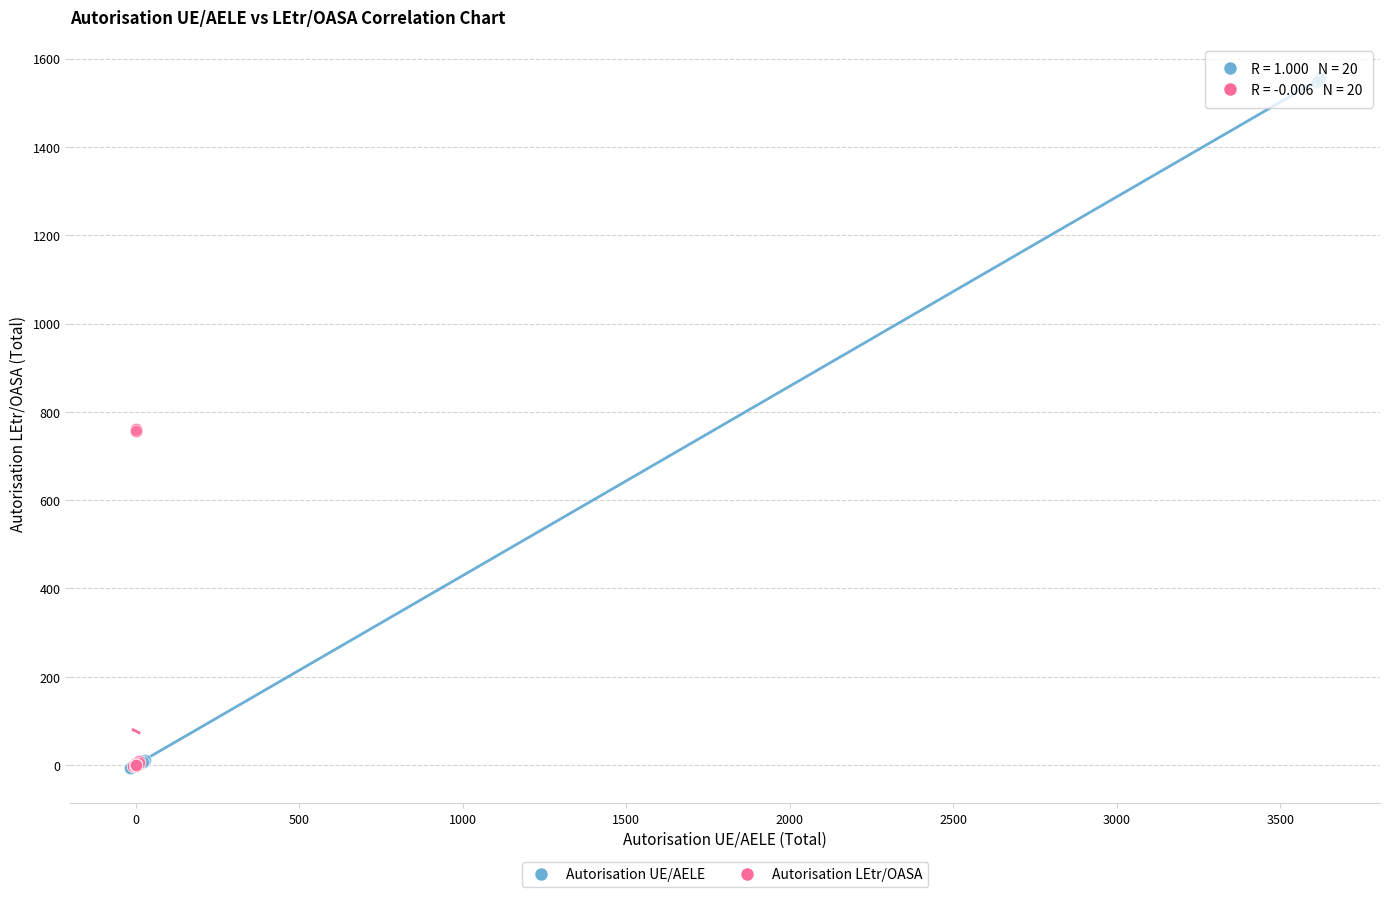

Which series contains the highest Y value?

Autorisation UE/AELE